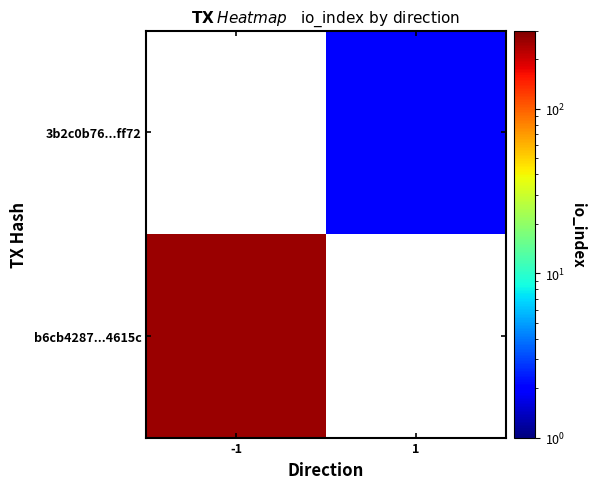

List the series in order of their peak value, lowest first.

b6cb4287...4615c, 3b2c0b76...ff72